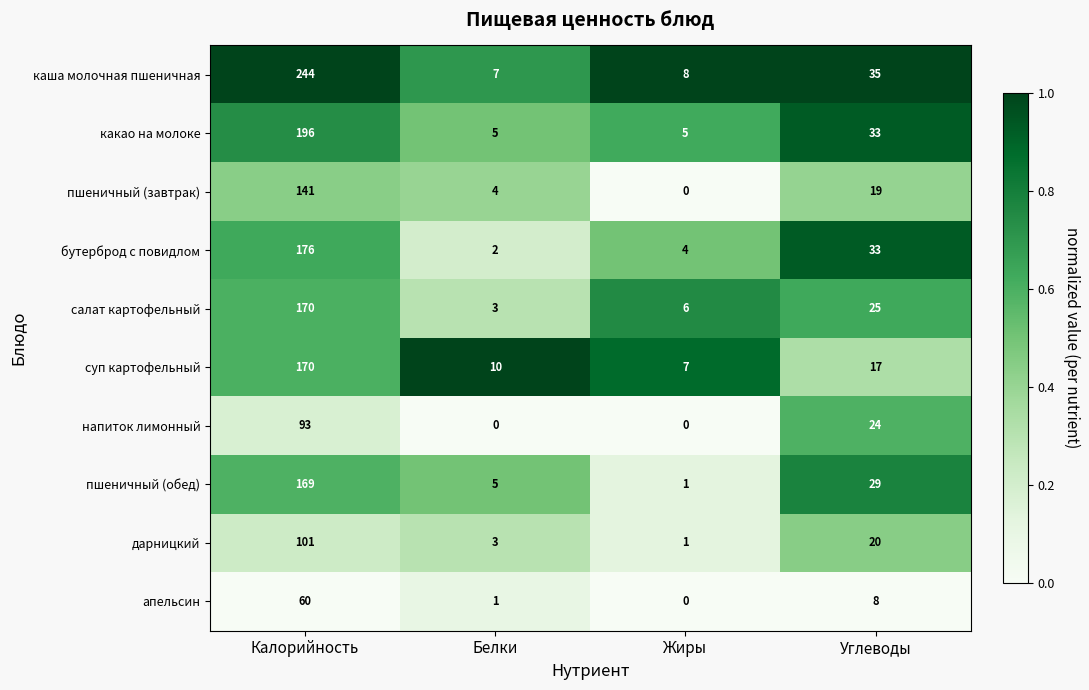

Which series has the widest spread of values?

каша молочная пшеничная